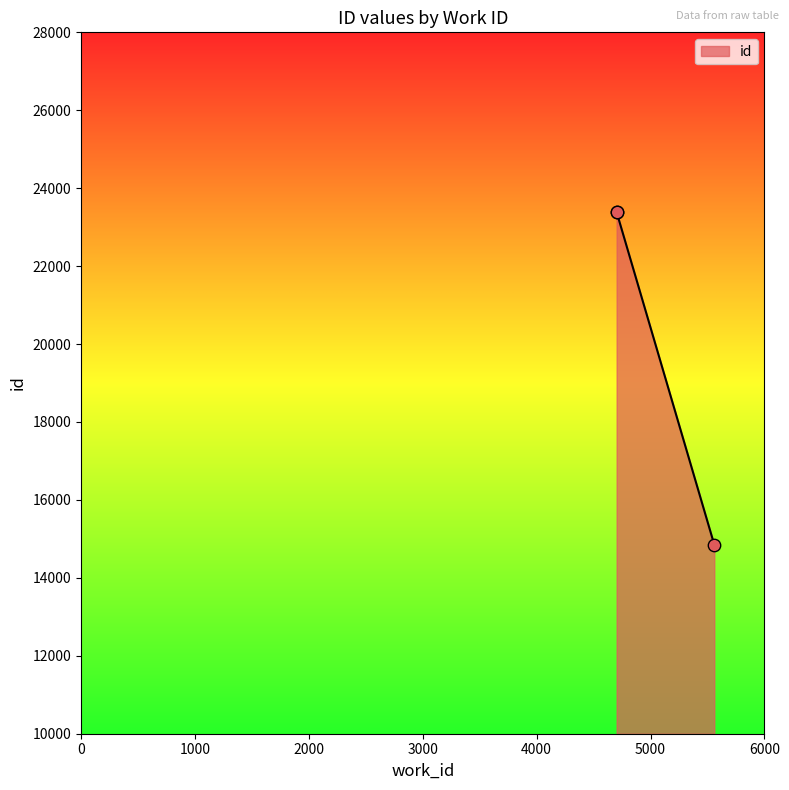

Which has a higher value, 4702 or 5559?

4702